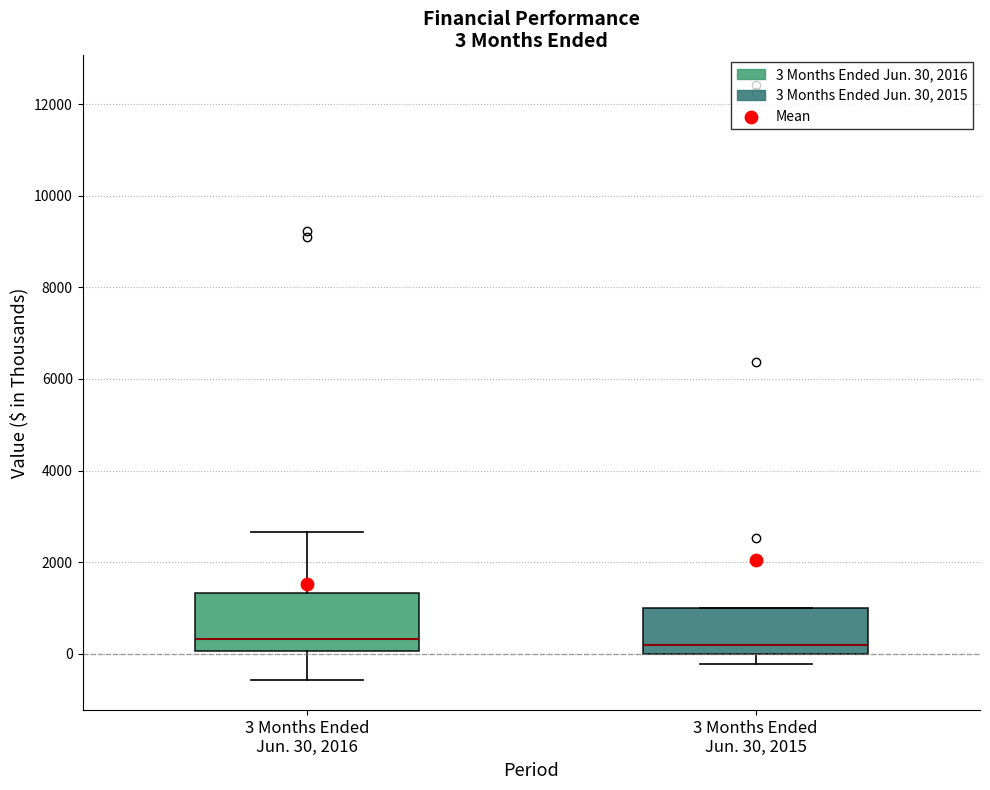

Which box is the tallest, from its lower edge to its upper edge?

3 Months Ended Jun. 30, 2016